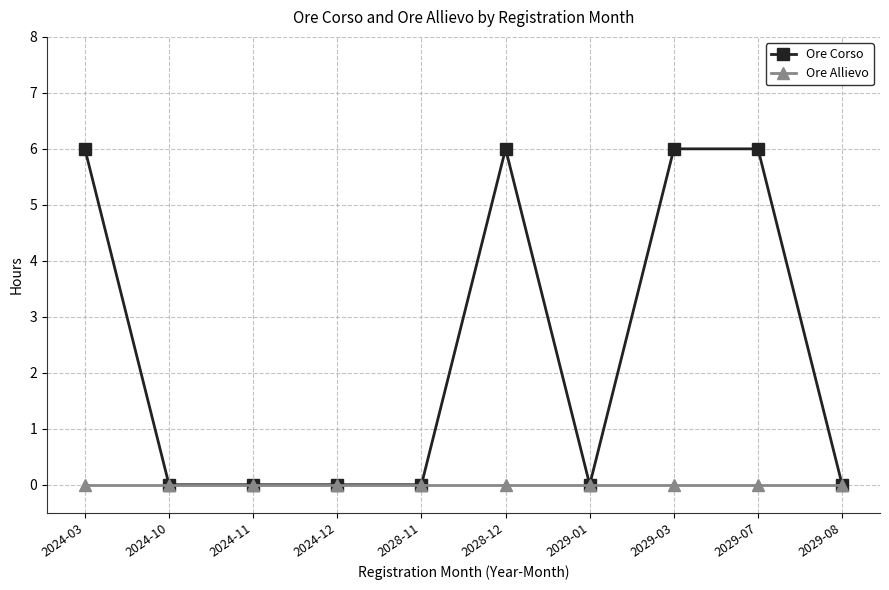

At how many categories does at least one series exceed 1?

4